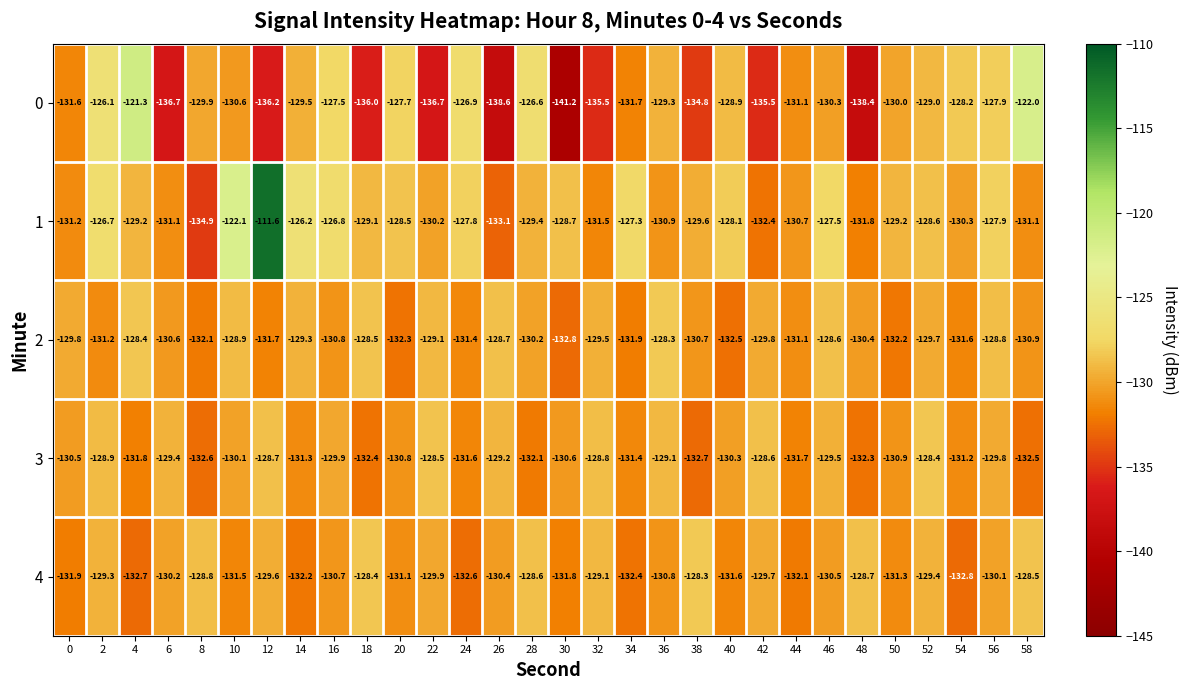

The value of 3 at 0 is -69.3. True or false?

False